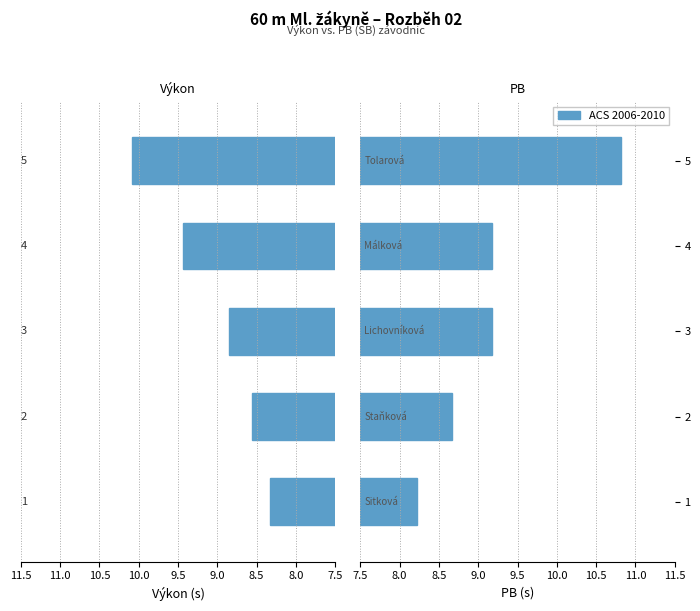

How many data points does each series have?

5